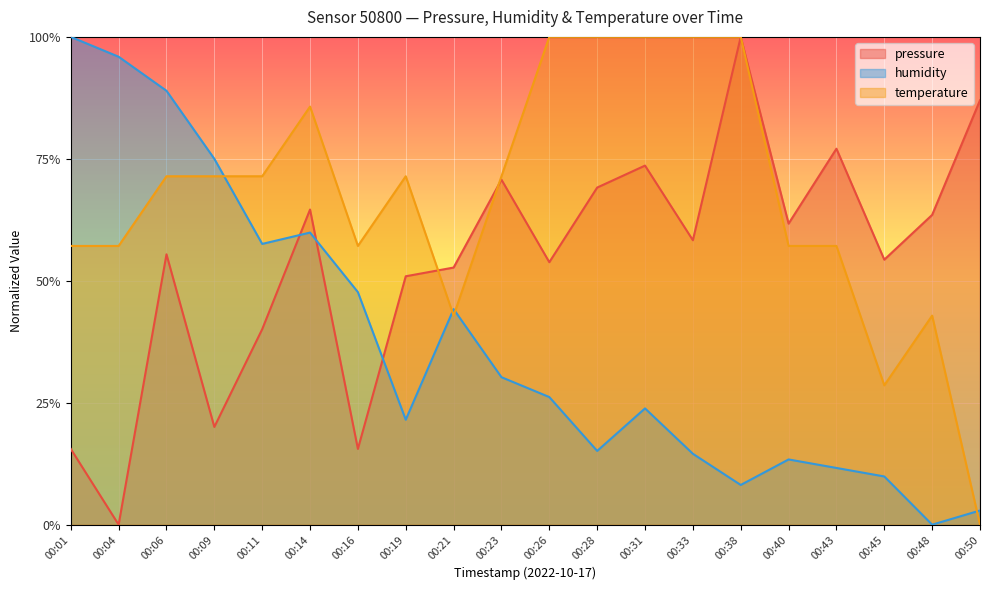

Reading right to left, extract all data points from this chart.

pressure: 00:50=0.9	00:48=0.6	00:45=0.5	00:43=0.8	00:40=0.6	00:38=1.0	00:33=0.6	00:31=0.7	00:28=0.7	00:26=0.5	00:23=0.7	00:21=0.5	00:19=0.5	00:16=0.2	00:14=0.6	00:11=0.4	00:09=0.2	00:06=0.6	00:04=0.0	00:01=0.2
humidity: 00:50=0.0	00:48=0.0	00:45=0.1	00:43=0.1	00:40=0.1	00:38=0.1	00:33=0.1	00:31=0.2	00:28=0.2	00:26=0.3	00:23=0.3	00:21=0.4	00:19=0.2	00:16=0.5	00:14=0.6	00:11=0.6	00:09=0.8	00:06=0.9	00:04=1.0	00:01=1.0
temperature: 00:50=0.0	00:48=0.4	00:45=0.3	00:43=0.6	00:40=0.6	00:38=1.0	00:33=1.0	00:31=1.0	00:28=1.0	00:26=1.0	00:23=0.7	00:21=0.4	00:19=0.7	00:16=0.6	00:14=0.9	00:11=0.7	00:09=0.7	00:06=0.7	00:04=0.6	00:01=0.6